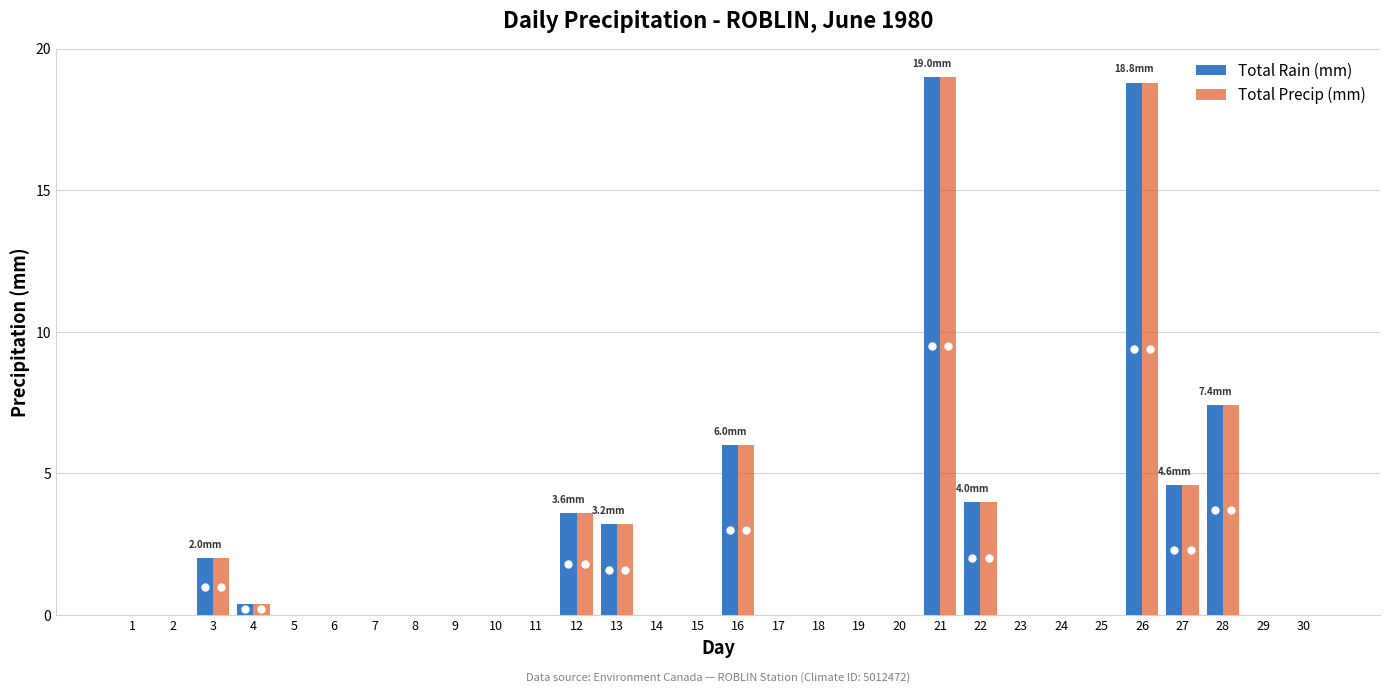

How many groups of bars are there?

30